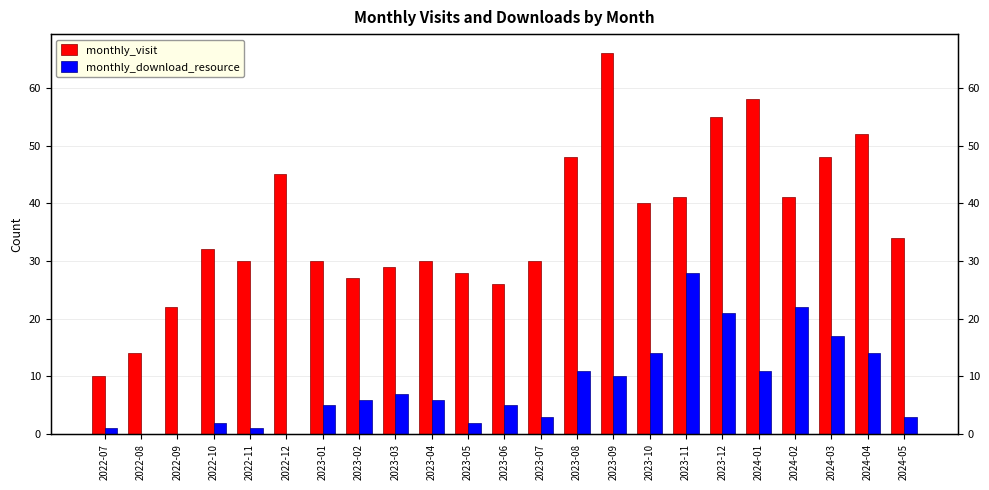

The value of monthly_download_resource at 2022-08 is 0. True or false?

True